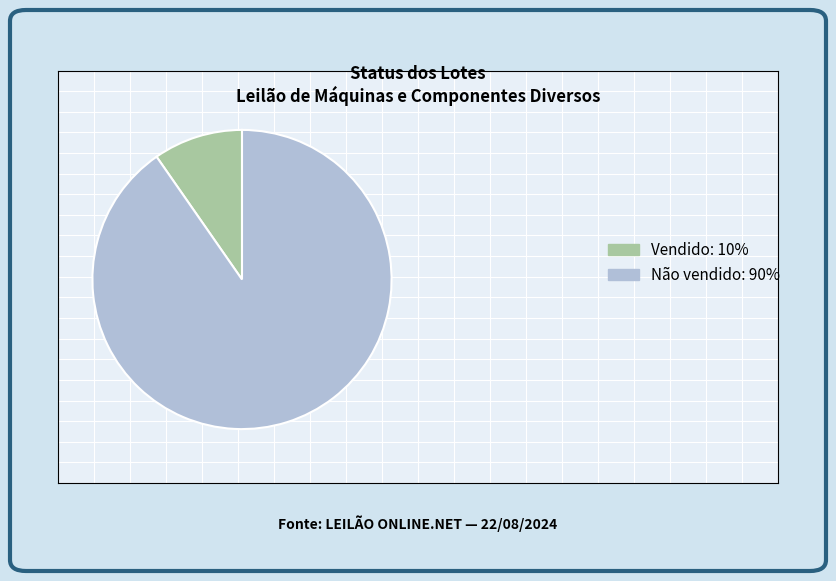

How many slices are in this pie chart?

2